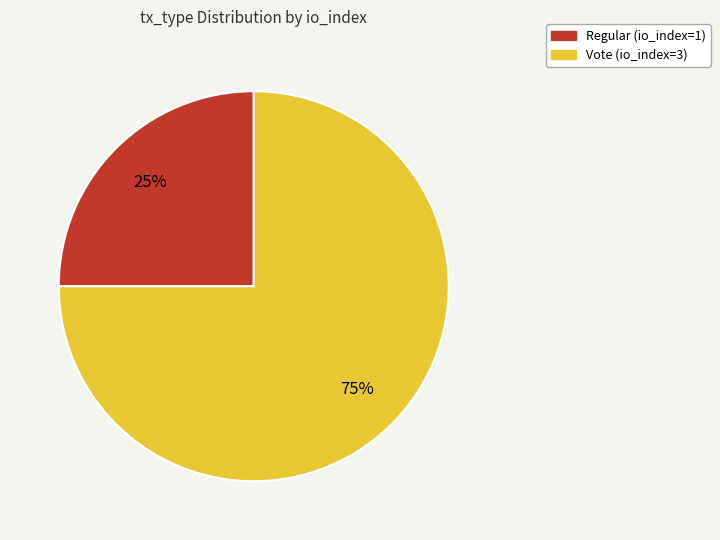

Approximately how many times larger is the value at Regular compared to Vote?

0.3